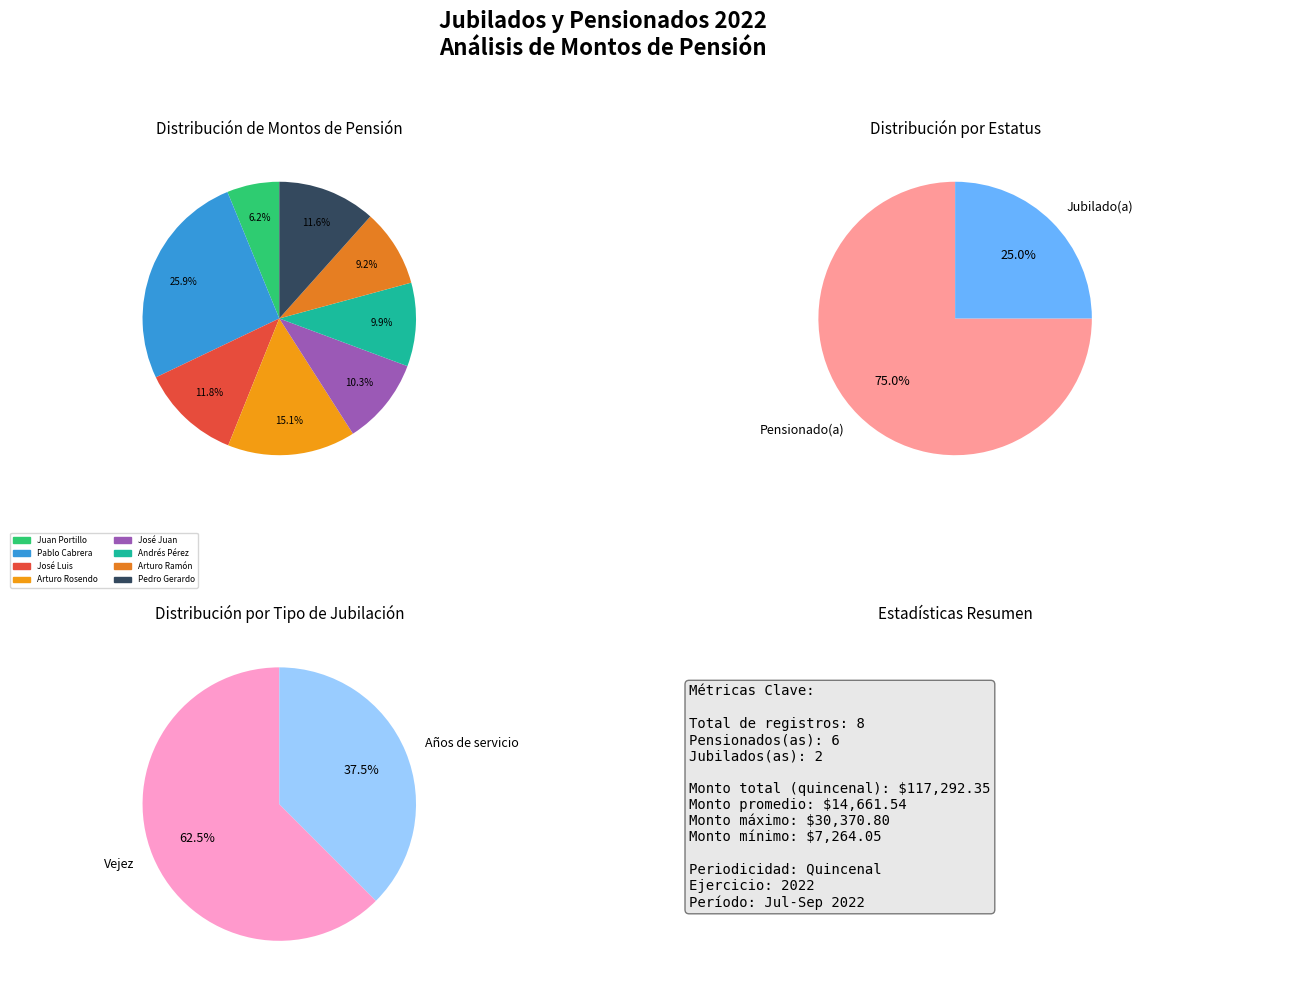

How many slices are in this pie chart?

8